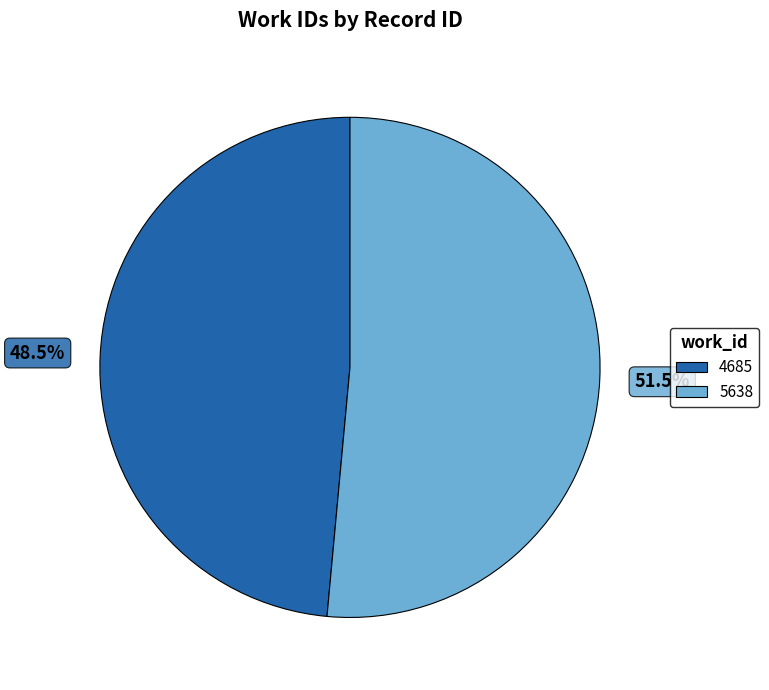

How many segments does this pie chart have?

2